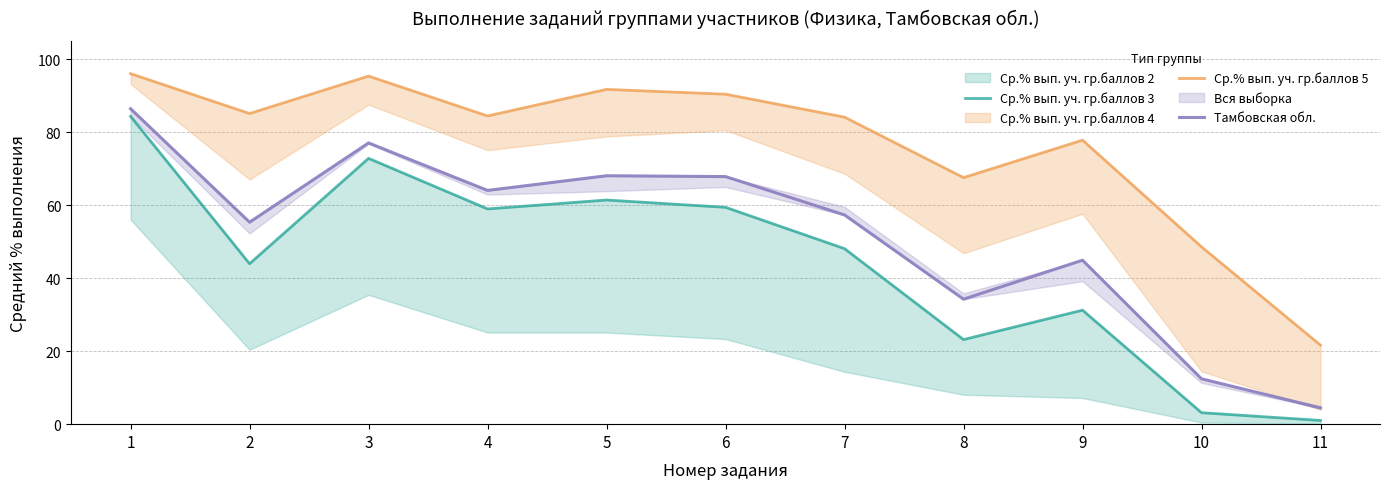

Between 2 and 7, which is larger?

7